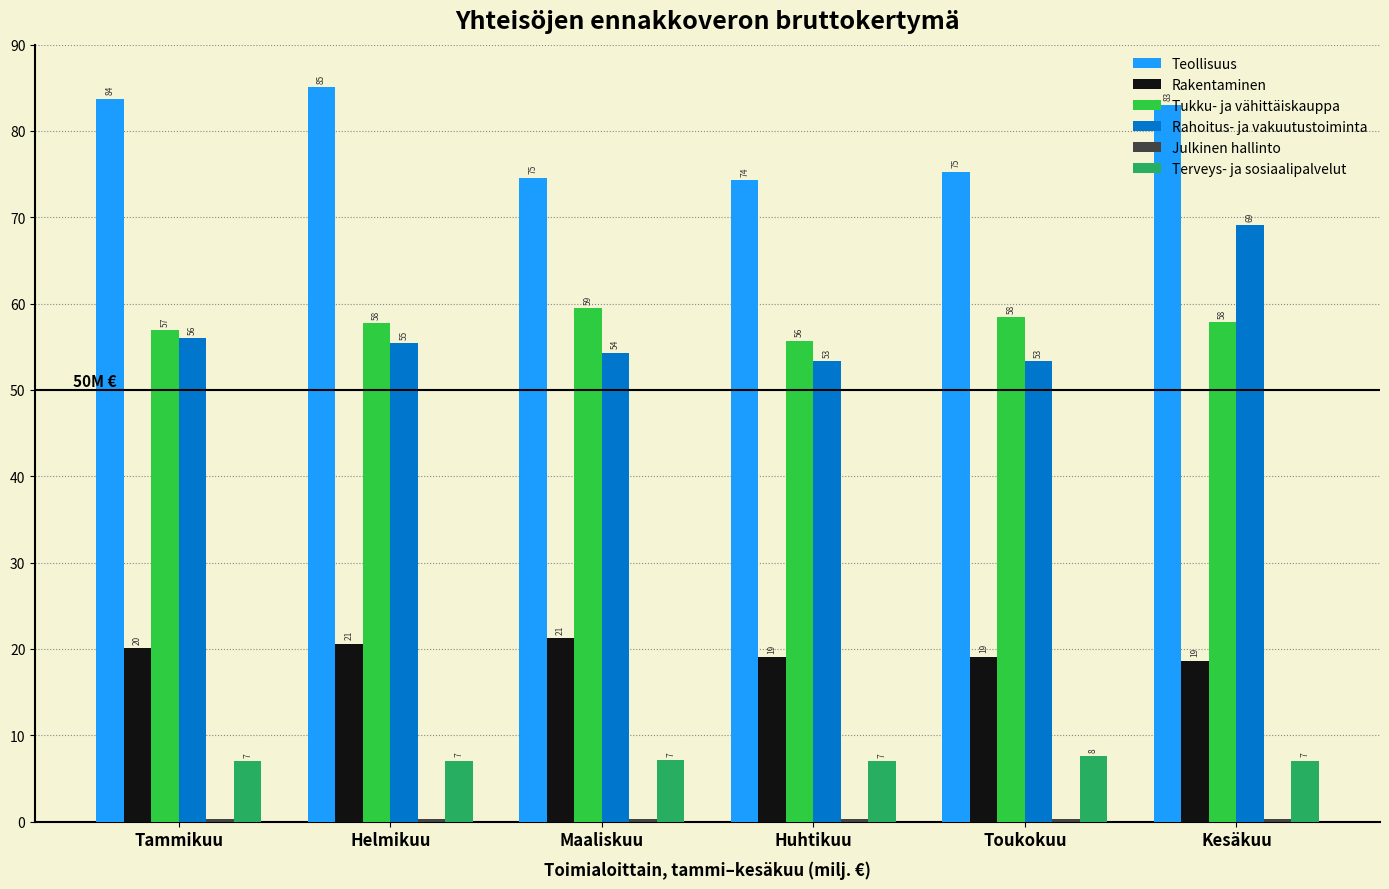

What is the sum of all Teollisuus values?

476.1